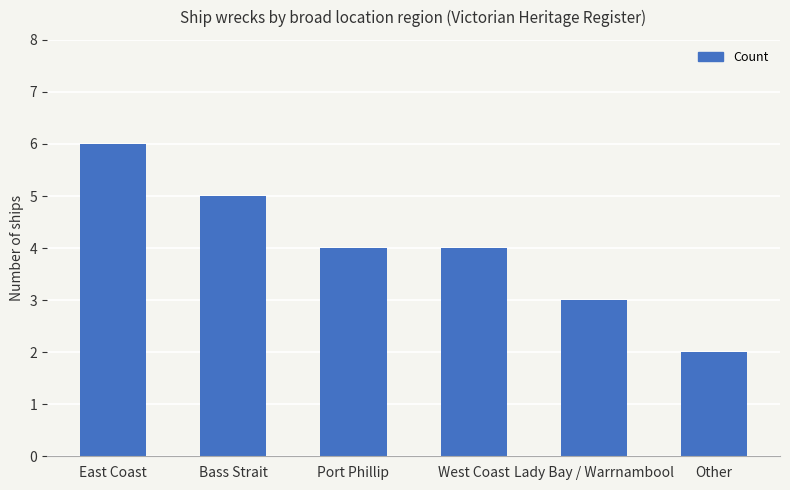

Read the value at Bass Strait.

5